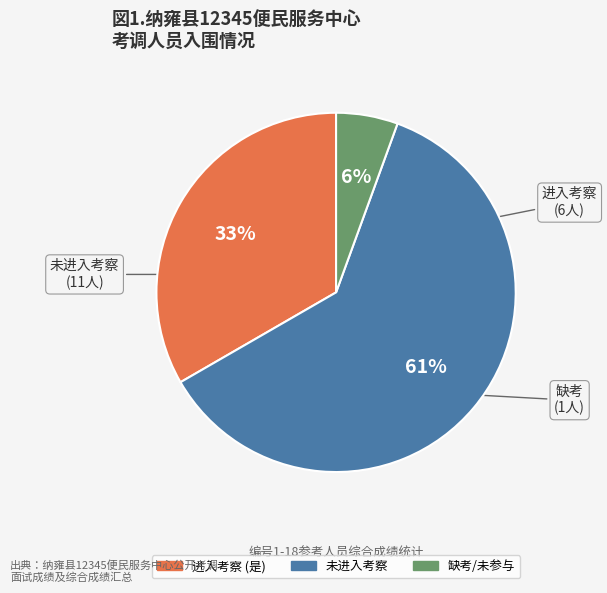

Is there any slice that represents more than half of the pie?

Yes